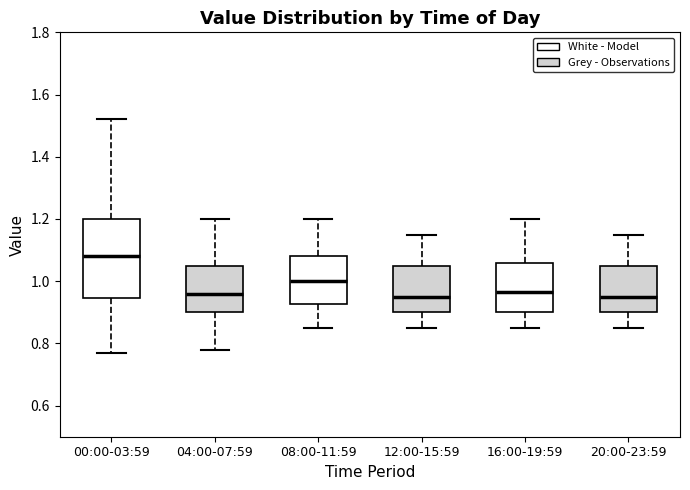

Reading left to right, transcribe this box plot: for each box, give where its median line is, the range the box spans, and where its two whiskers end, as read against the y-axis. The values are not printed on the chart, so give them approximately, as read against the axis.

00:00-03:59: median 1.08, box 0.94 to 1.20, whiskers 0.78 to 1.52
04:00-07:59: median 0.96, box 0.90 to 1.06, whiskers 0.78 to 1.20
08:00-11:59: median 1.00, box 0.92 to 1.08, whiskers 0.86 to 1.20
12:00-15:59: median 0.96, box 0.90 to 1.06, whiskers 0.86 to 1.16
16:00-19:59: median 0.96, box 0.90 to 1.06, whiskers 0.86 to 1.20
20:00-23:59: median 0.96, box 0.90 to 1.06, whiskers 0.86 to 1.16